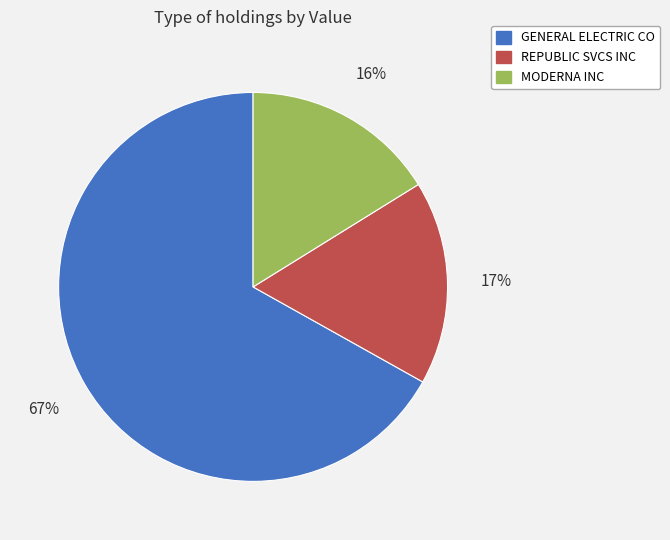

Between MODERNA INC and GENERAL ELECTRIC CO, which is larger?

GENERAL ELECTRIC CO